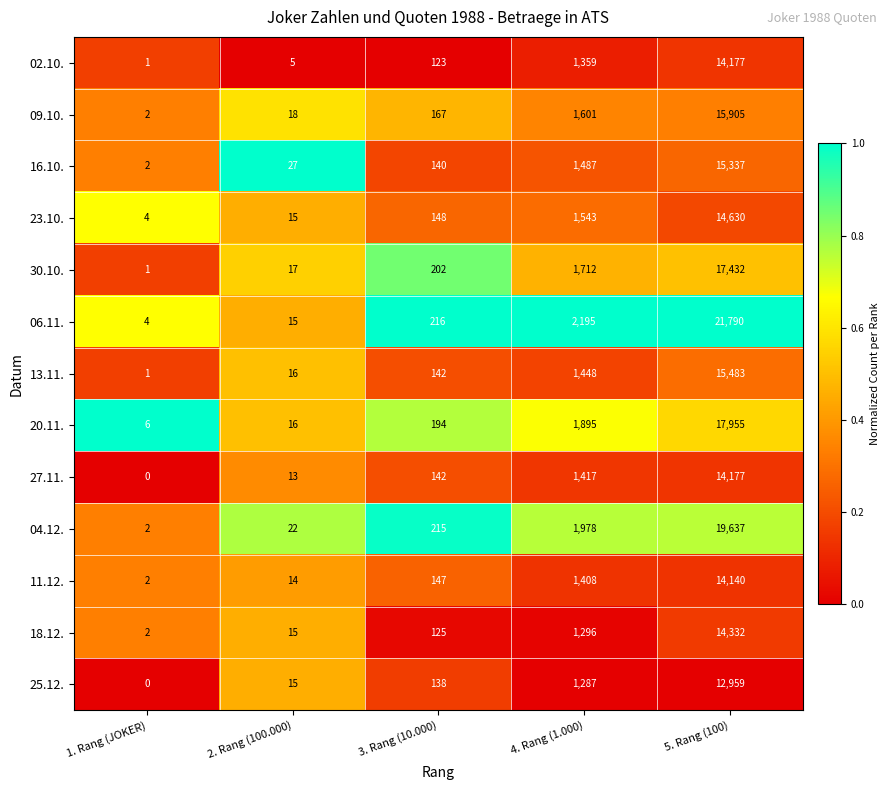

Is it true that 02.10. equals 123 at 3. Rang (10.000)?

True